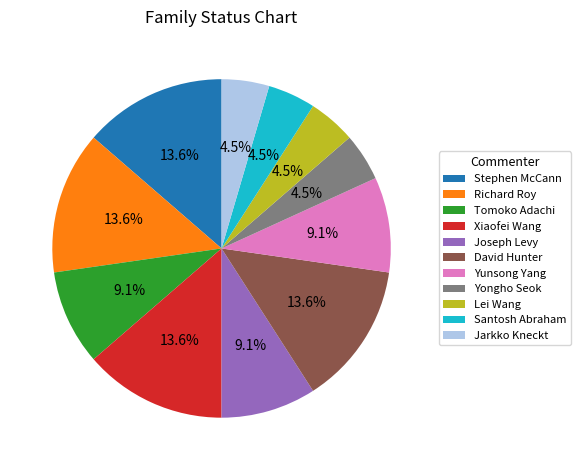

The David Hunter slice represents 21% of the pie. True or false?

False